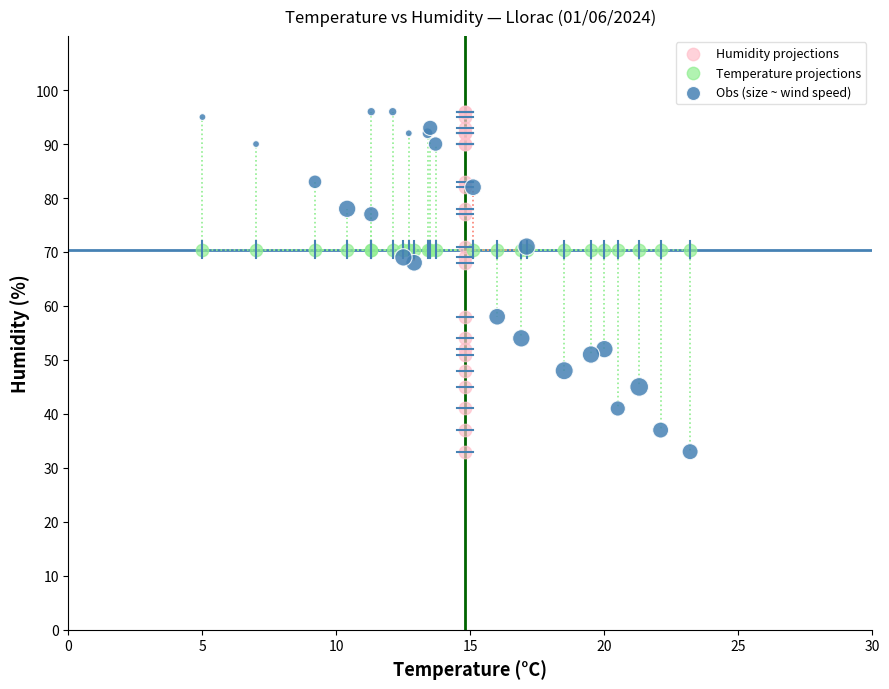

What are all the series names shown in the legend?

Humidity projections, Temperature projections, Obs (size ~ wind speed)